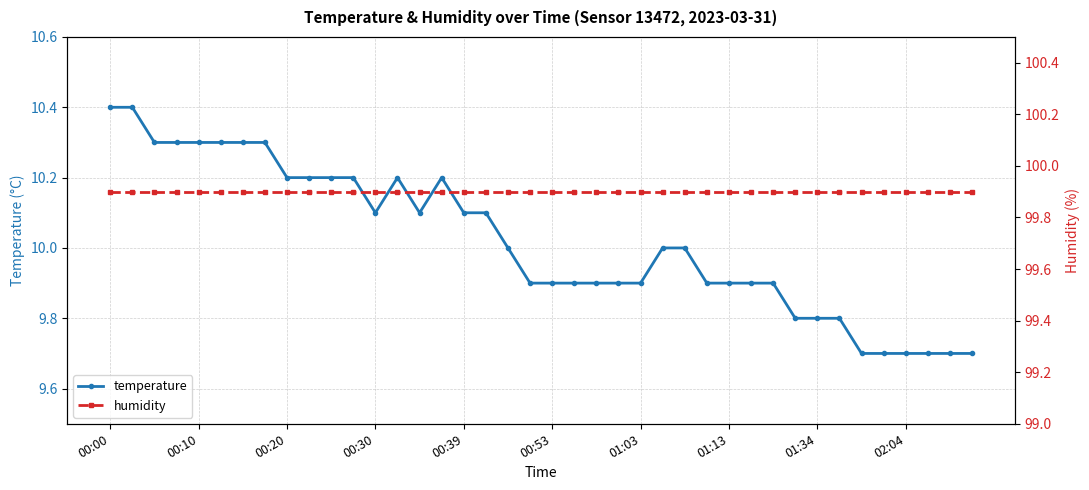

True or false: temperature and humidity intersect in this chart.

False